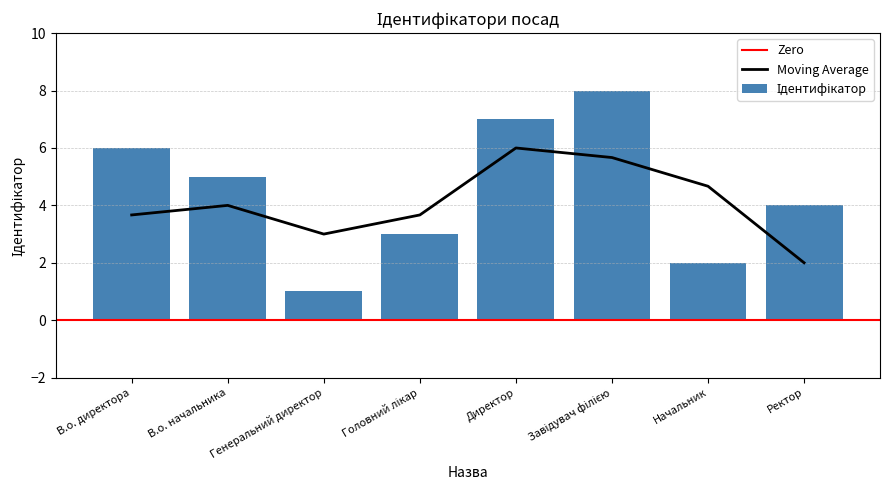

Between Директор and Начальник, which is larger?

Директор